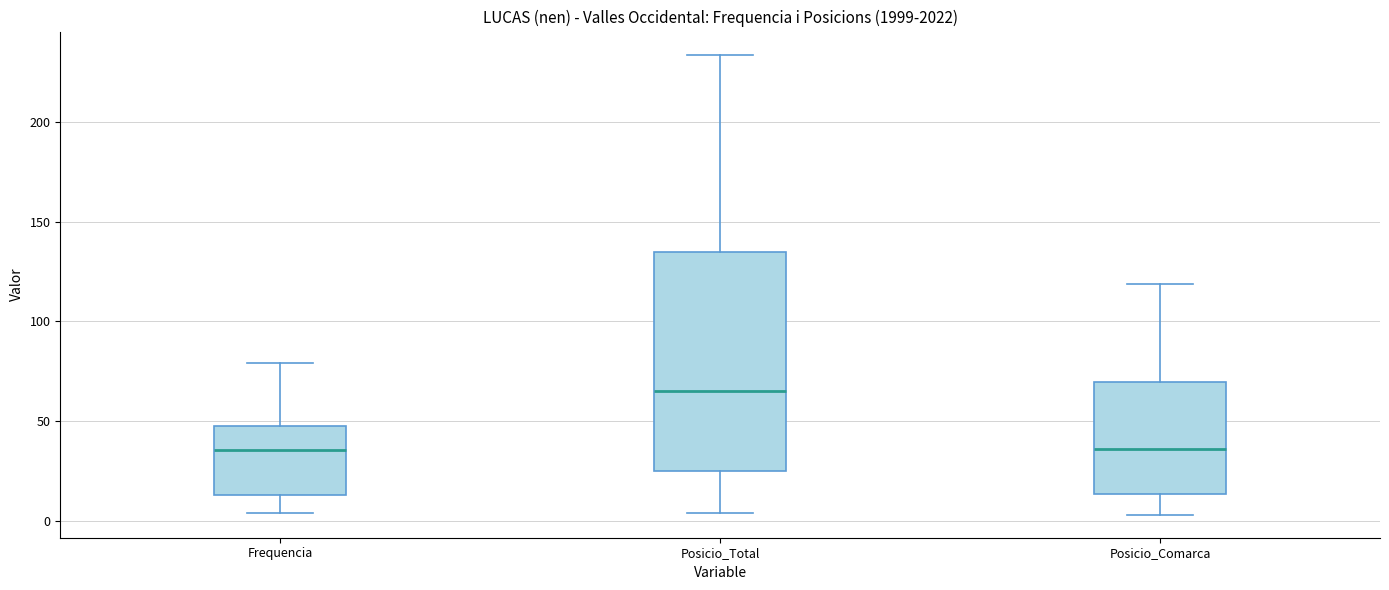

Reading left to right, read every box against the y-axis: the position of its median line, the range the box covers, and the ends of its whiskers. The values are not printed on the chart, so give them approximately, as read against the axis.

Frequencia: median 35, box 15 to 50, whiskers 5 to 80
Posicio_Total: median 65, box 25 to 135, whiskers 5 to 235
Posicio_Comarca: median 35, box 15 to 70, whiskers 5 to 120